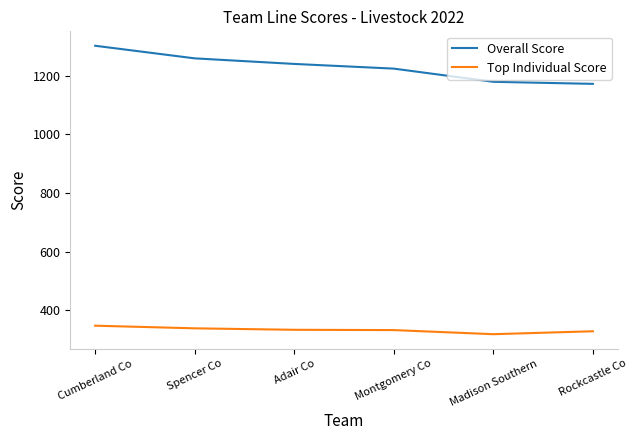

Rank the series by their maximum value, from highest to lowest.

Overall Score, Top Individual Score